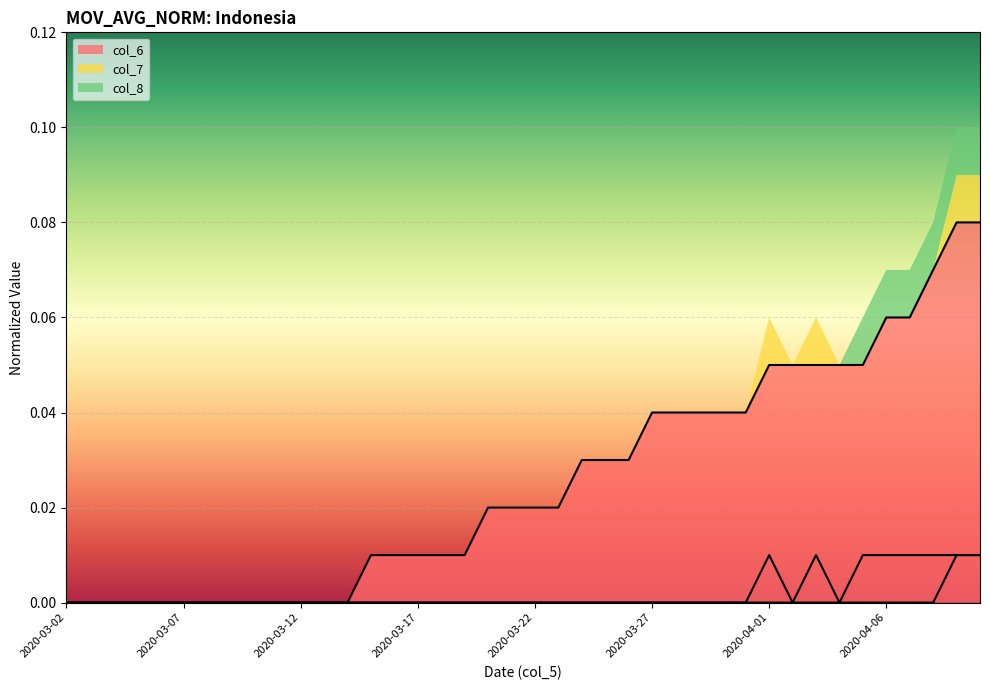

Count the number of categories in the chart.

40